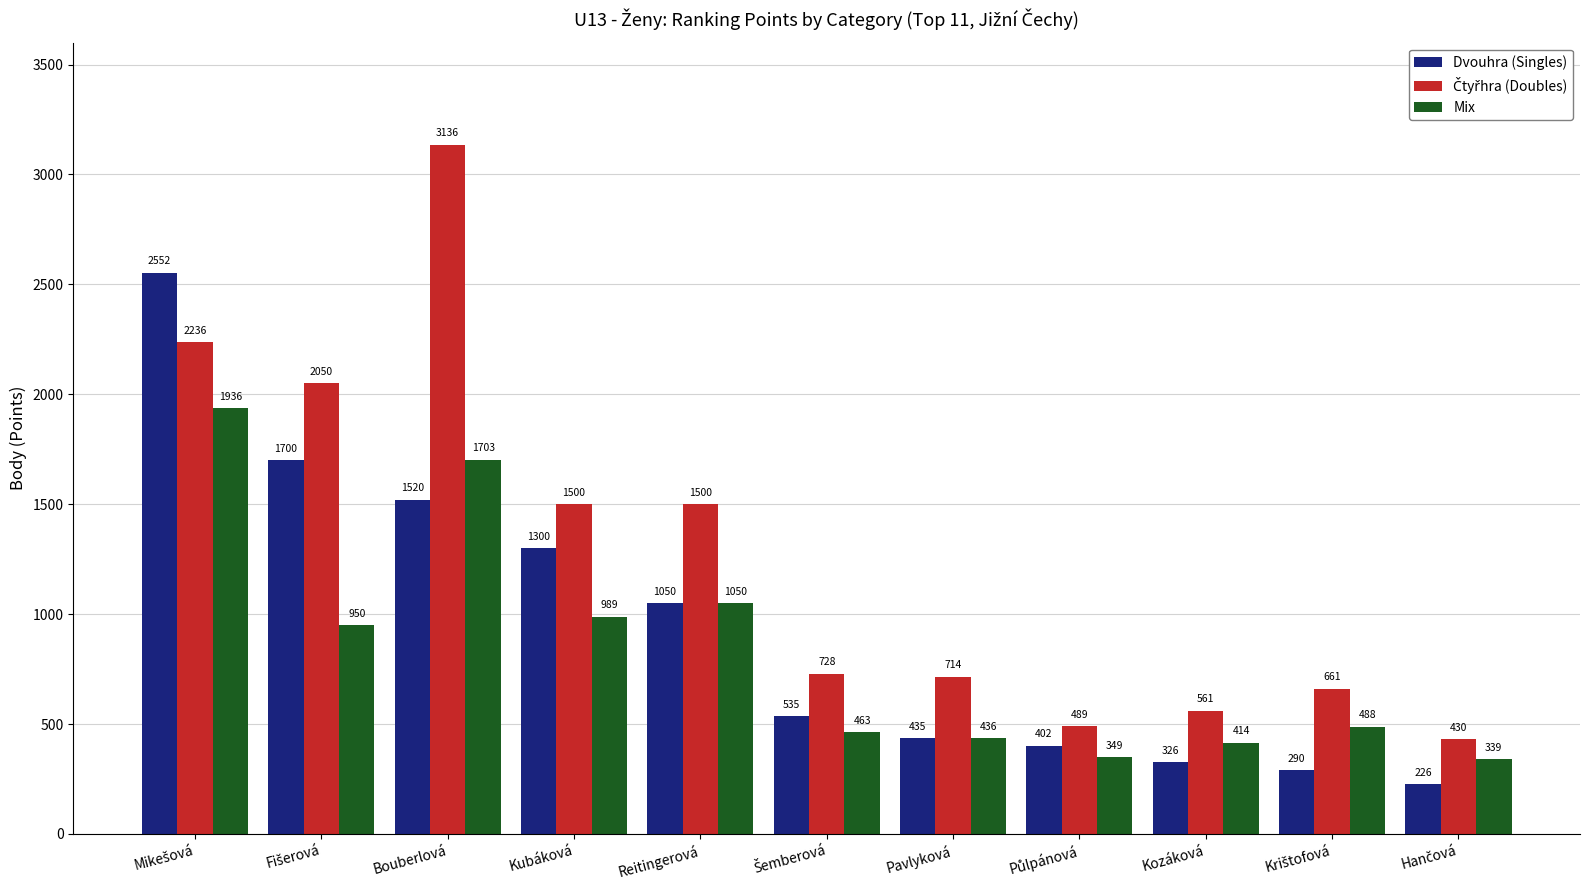

True or false: Mix has a value of 1703 at Bouberlová.

True